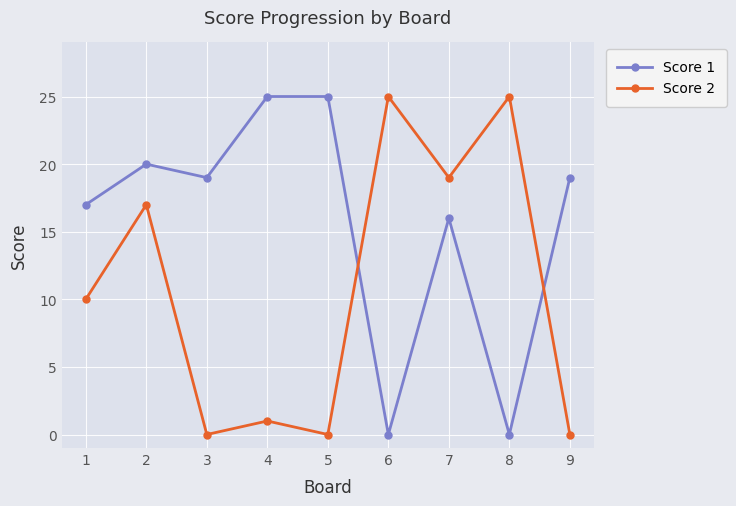

Where is Score 2 nearest to the value 12?

1